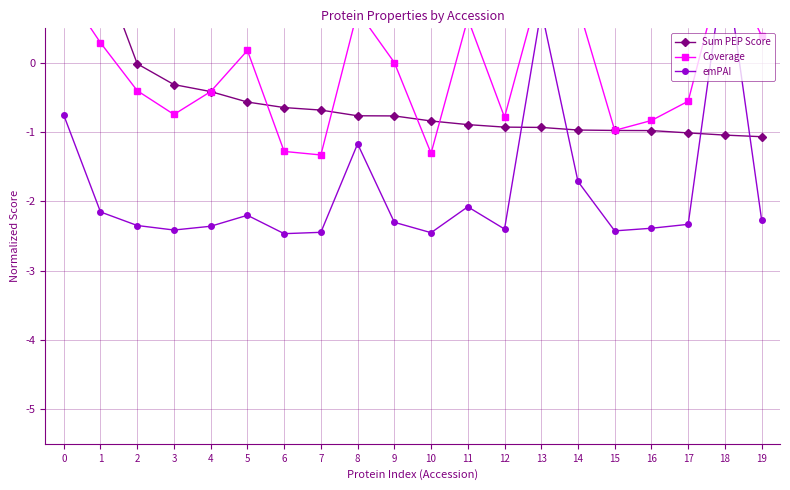

Rank the series by their average value, from highest to lowest.

Coverage, Sum PEP Score, emPAI